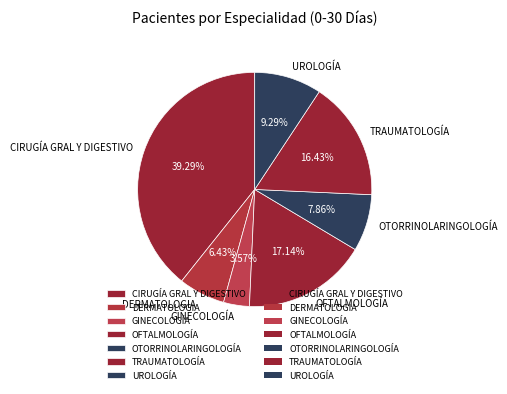

Is OTORRINOLARINGOLOGÍA the majority of the pie?

No